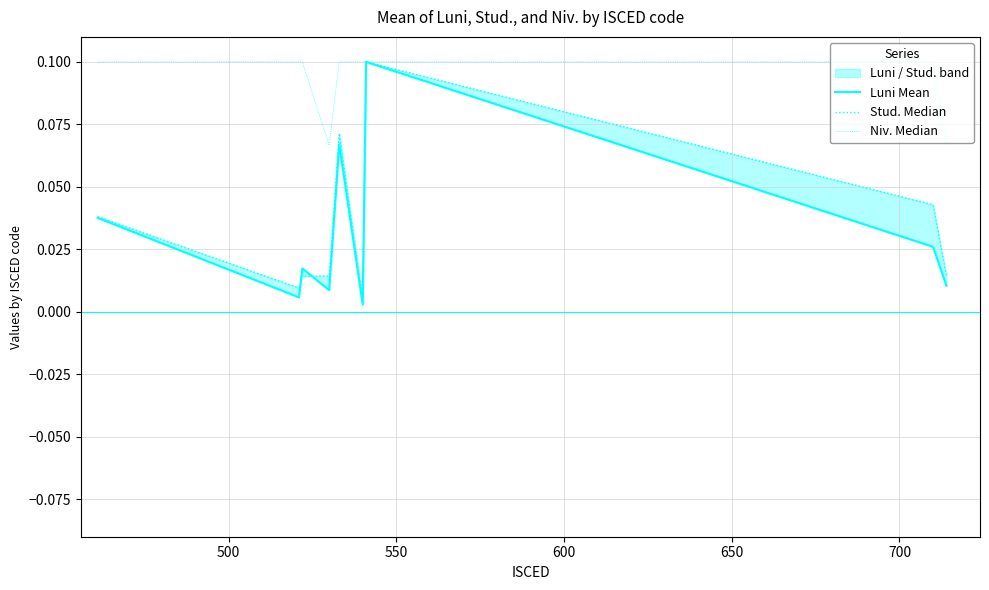

Rank the series by their maximum value, from highest to lowest.

Luni Mean, Stud. Median, Niv. Median